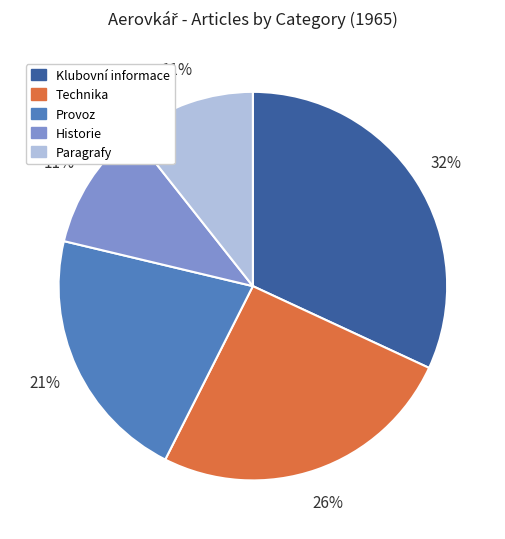

Is it true that Paragrafy is 1% of the pie?

False